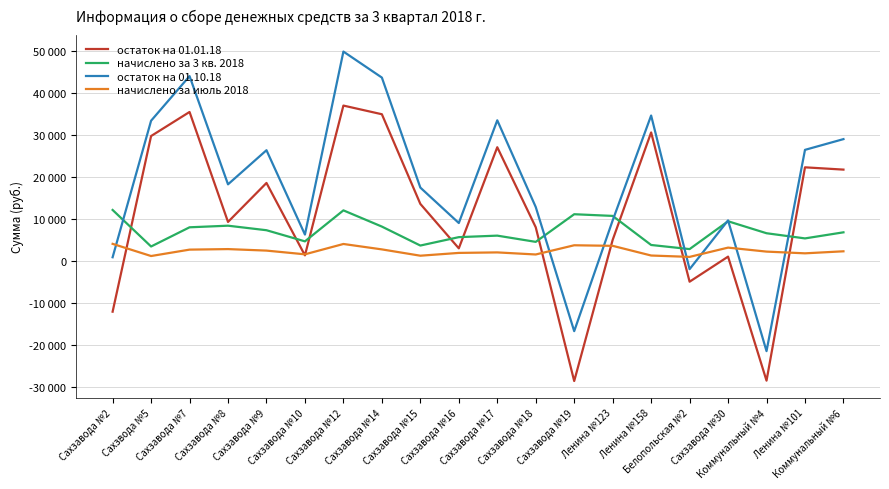

What are all the series names shown in the legend?

остаток на 01.01.18, начислено за 3 кв. 2018, остаток на 01.10.18, начислено за июль 2018